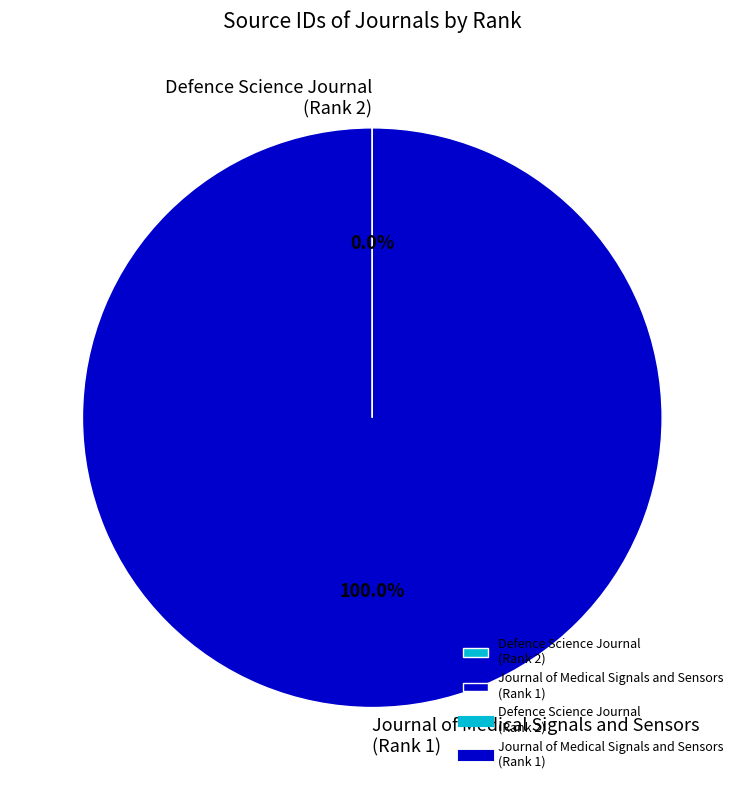

Which slice is the largest?

Journal of Medical Signals and Sensors (Rank 1)